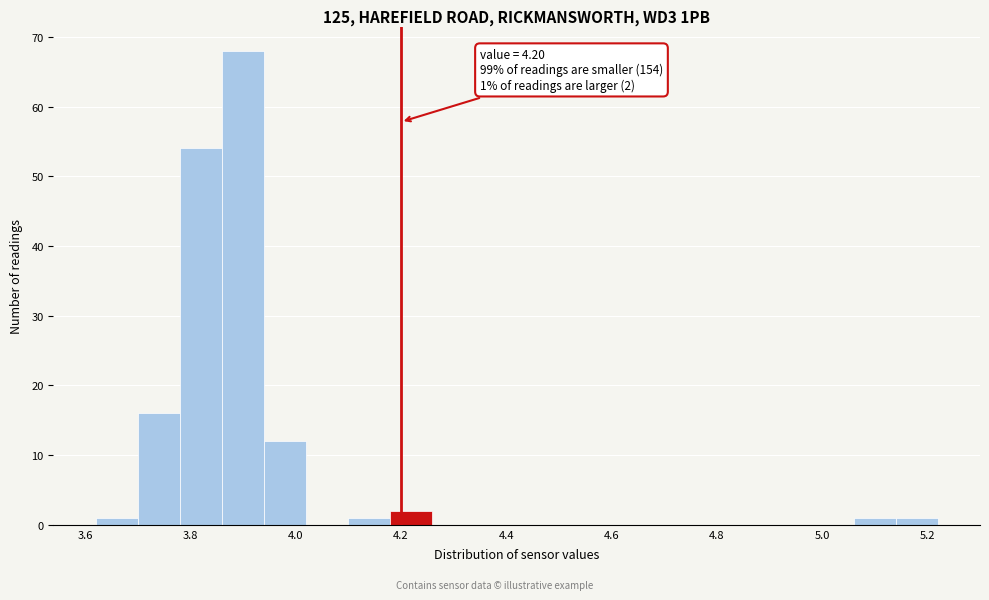

Which range on the x-axis has the tallest bar?

3.86 to 3.94